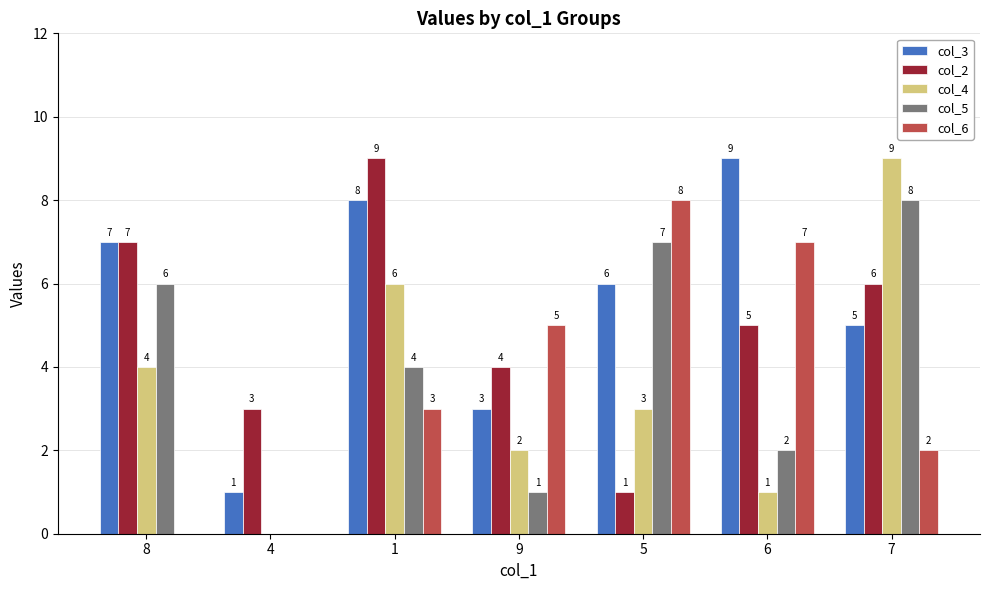

What is the total value across all series at 8?

24